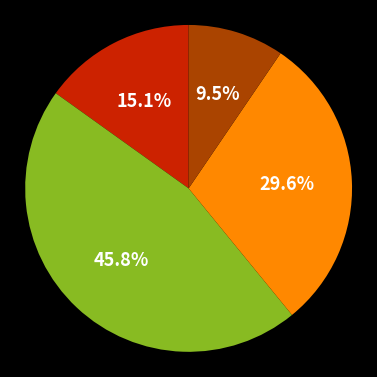

Does any single category account for the majority?

No